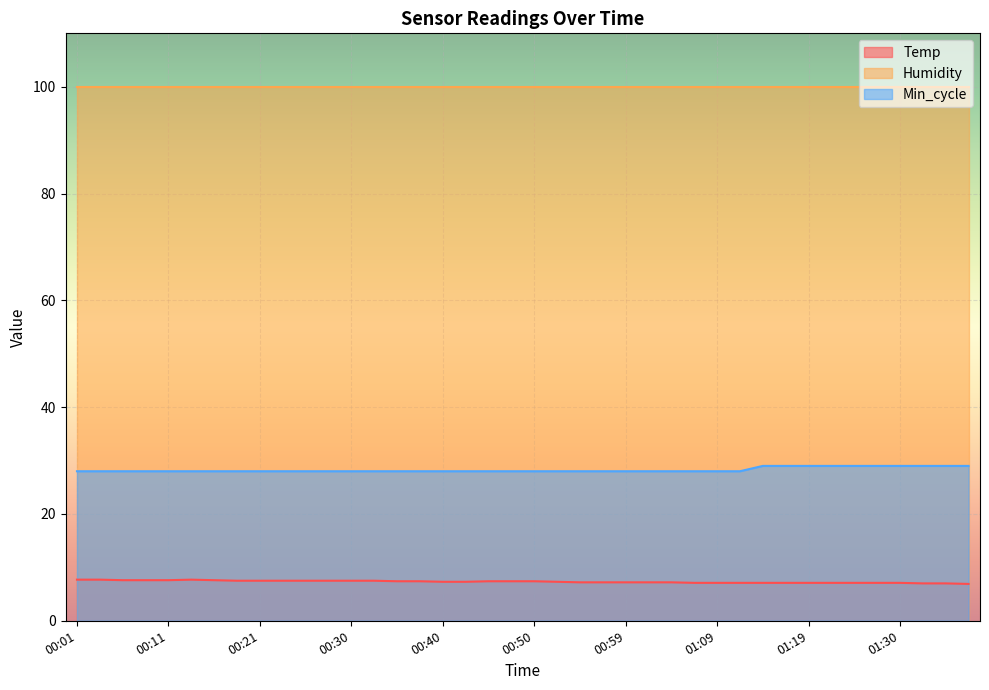

What is the label of the 39th point from the left?

01:35